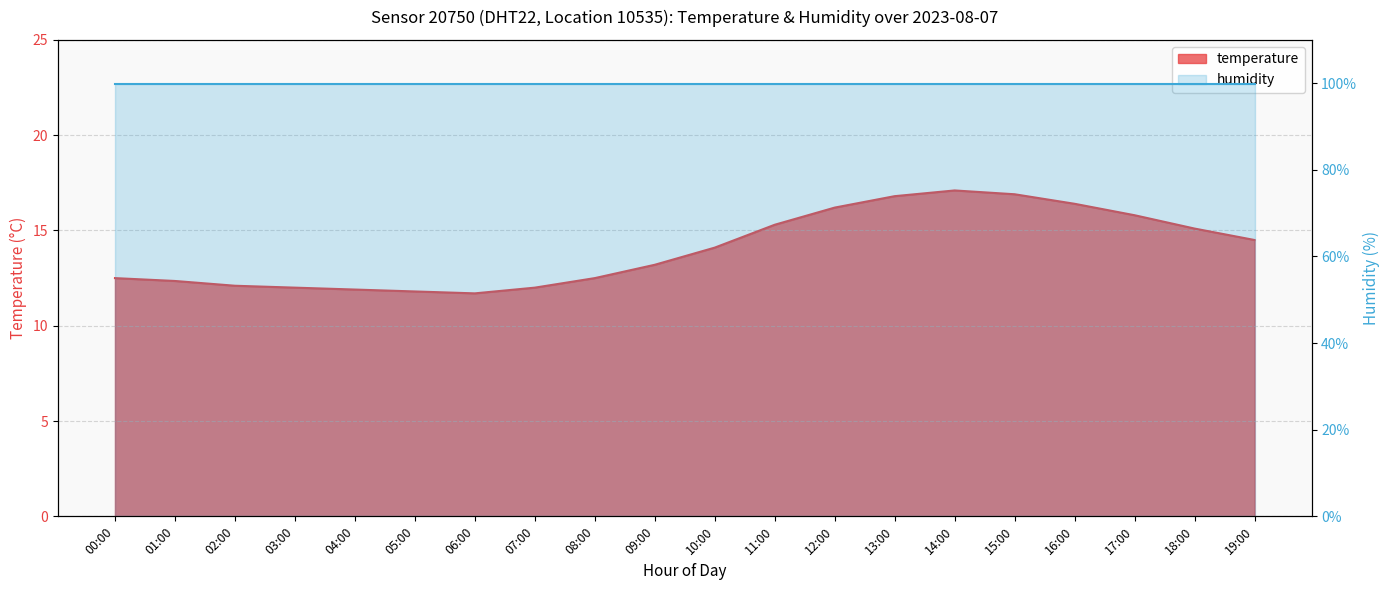

What is the maximum value shown in the chart?

17.1